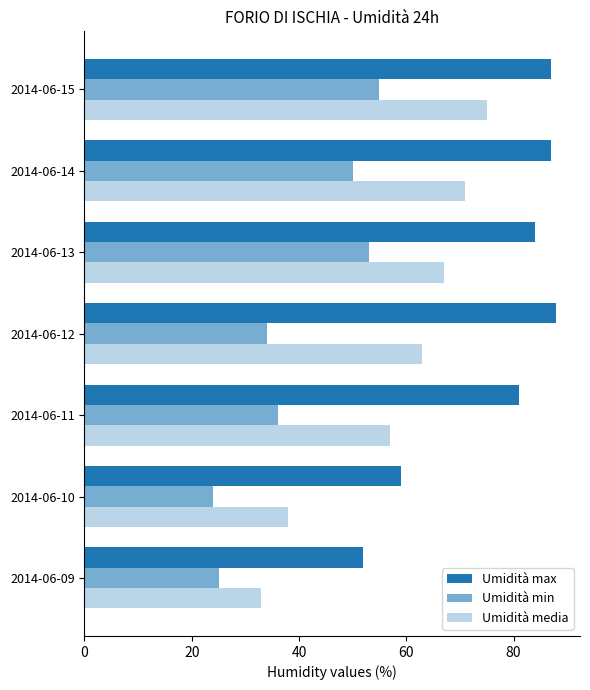

How many distinct data groups are displayed?

3